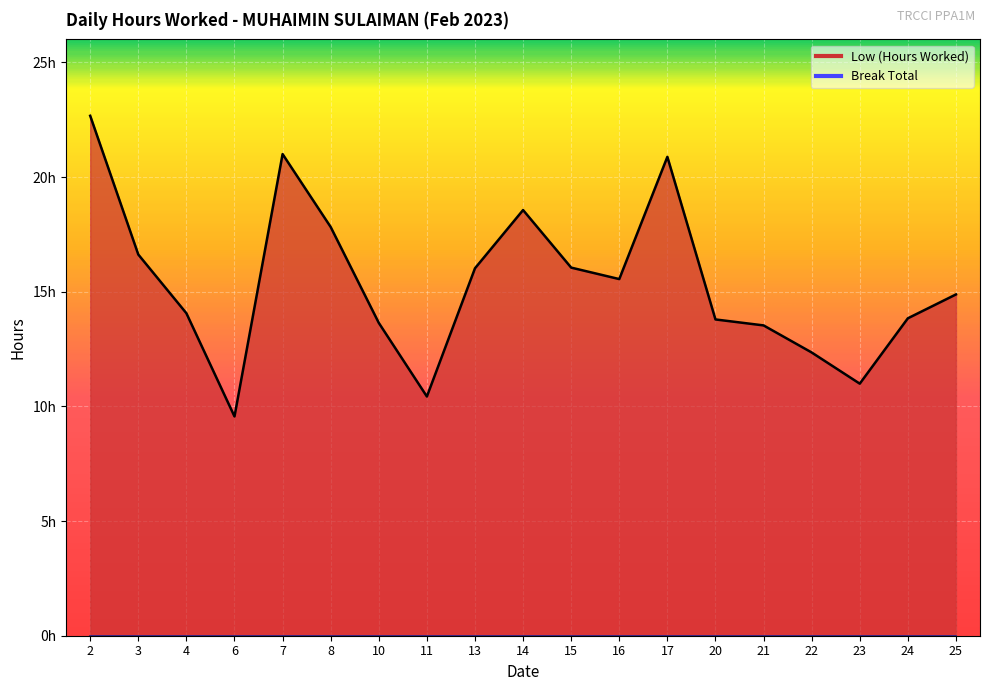

Count the number of values greater than 14.

11